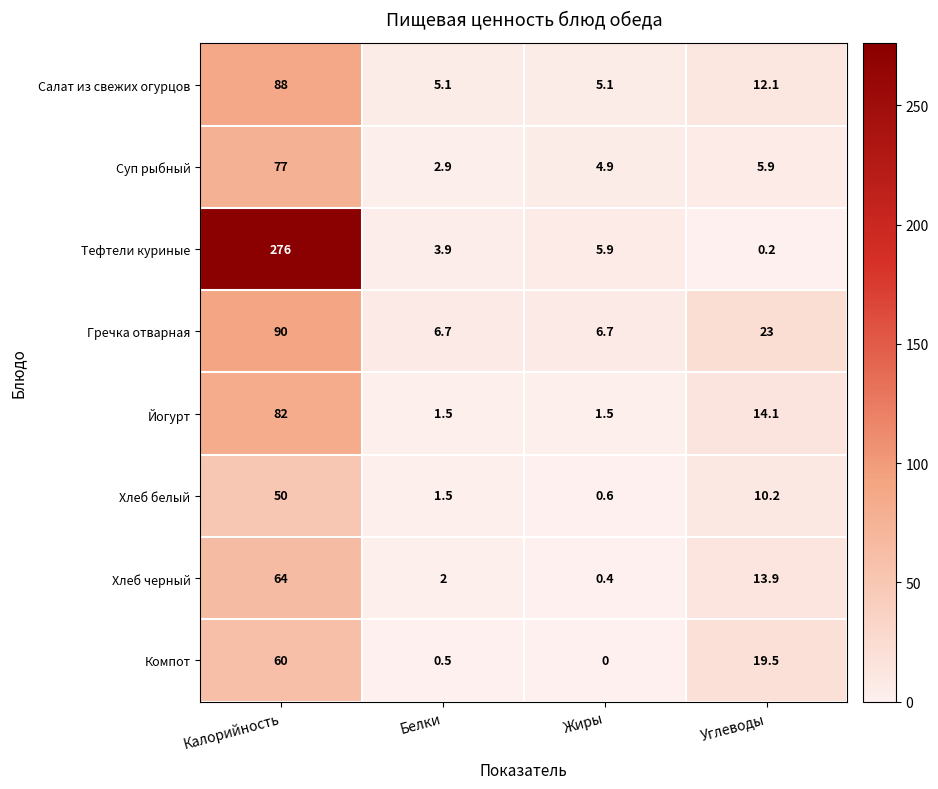

Is the value of Тефтели куриные at Калорийность greater than the value of Салат из свежих огурцов at Жиры?

Yes